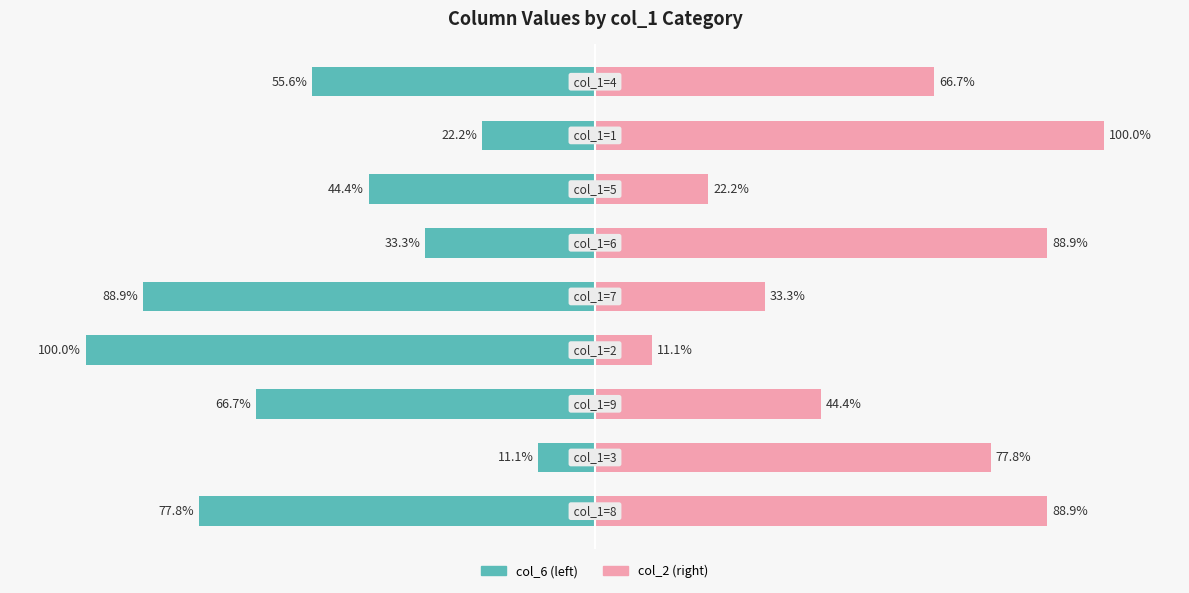

How many groups of bars are there?

9